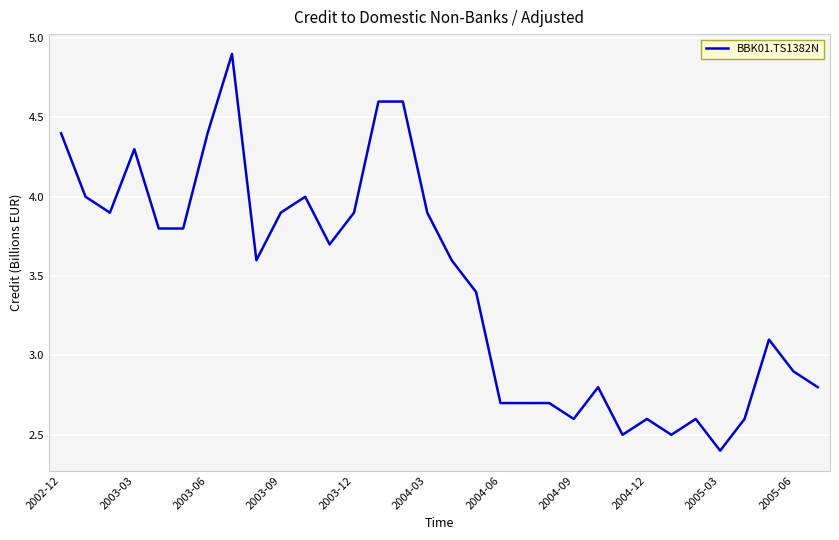

What is the maximum value shown in the chart?

4.9